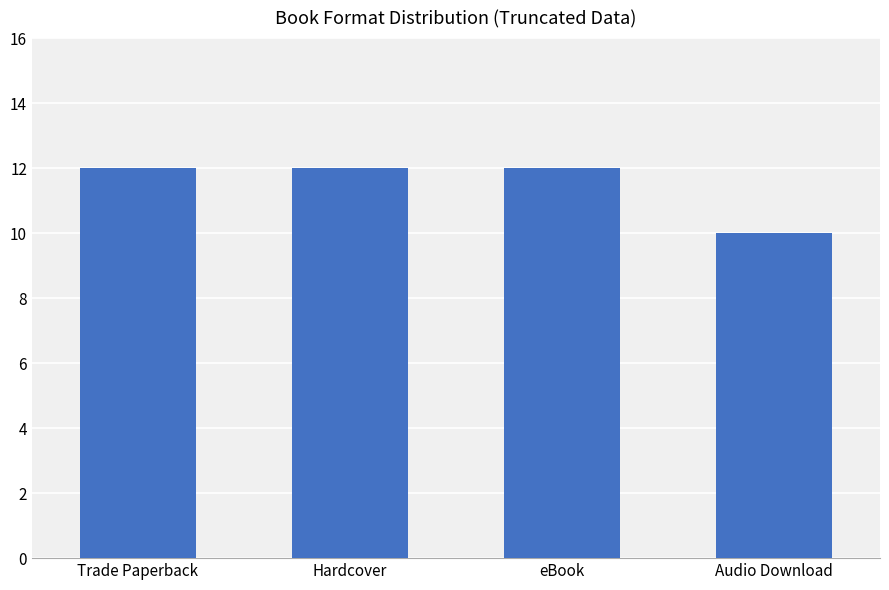

How many distinct data groups are displayed?

1